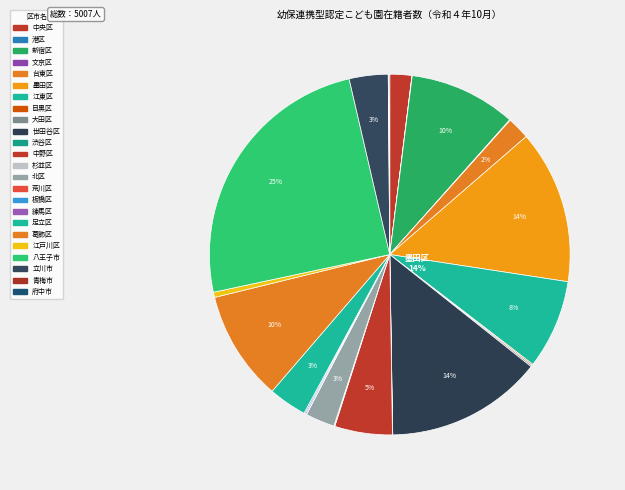

Between 足立区 and 立川市, which is larger?

立川市